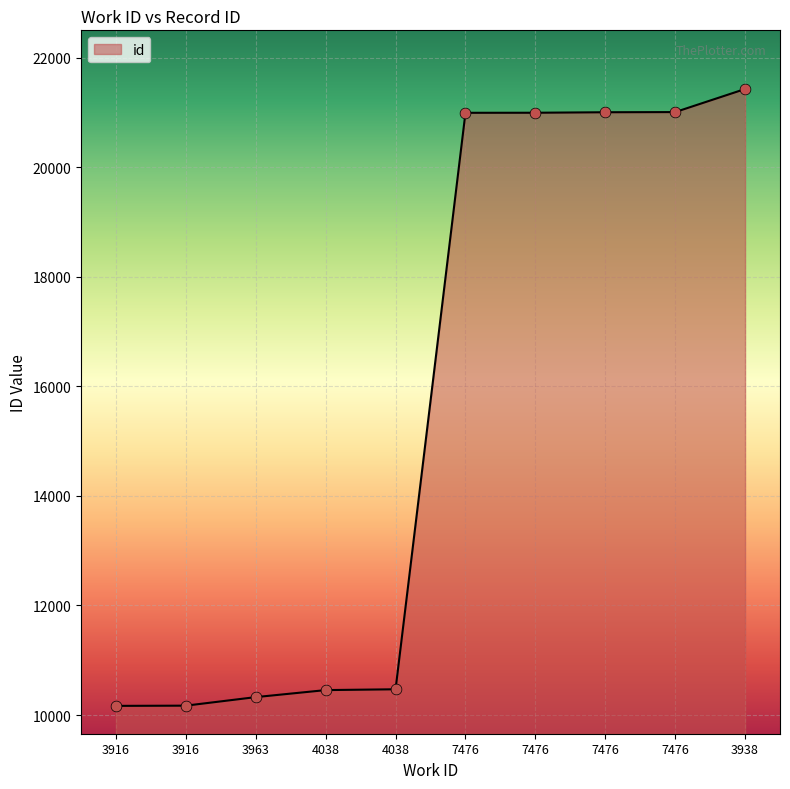

How many lines are shown in the chart?

1